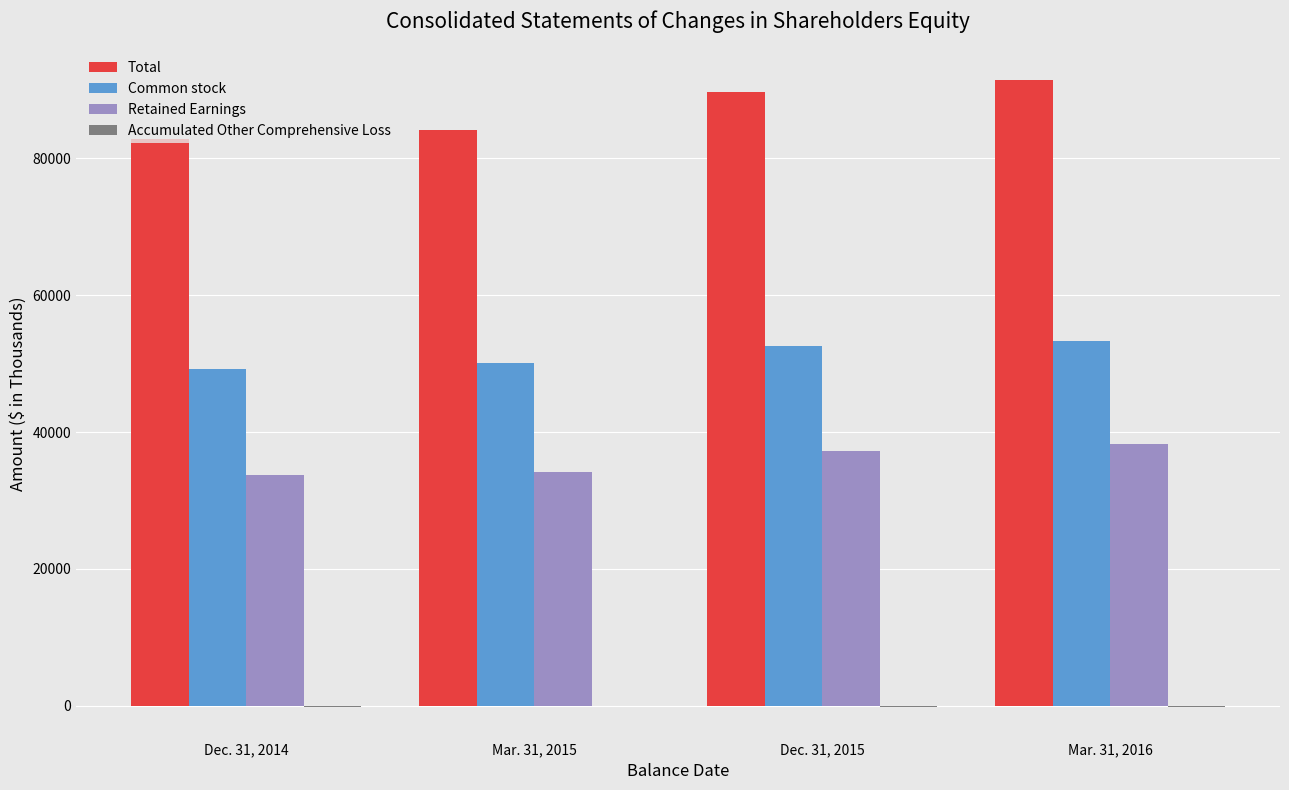

The value of Total at Mar. 31, 2016 is 54184. True or false?

False